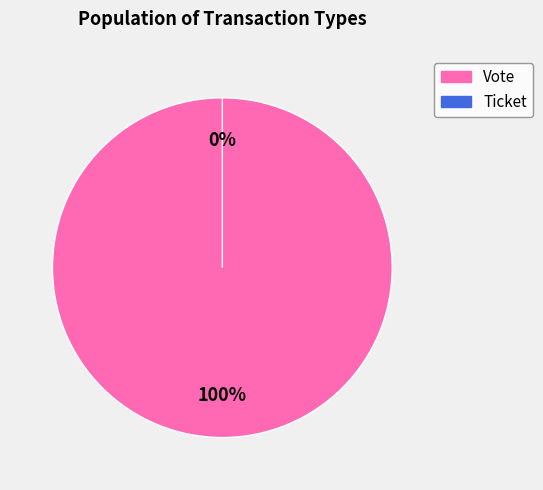

Combined, what portion of the pie is Vote (io_index=1) and Ticket (io_index=0)?

100.0%